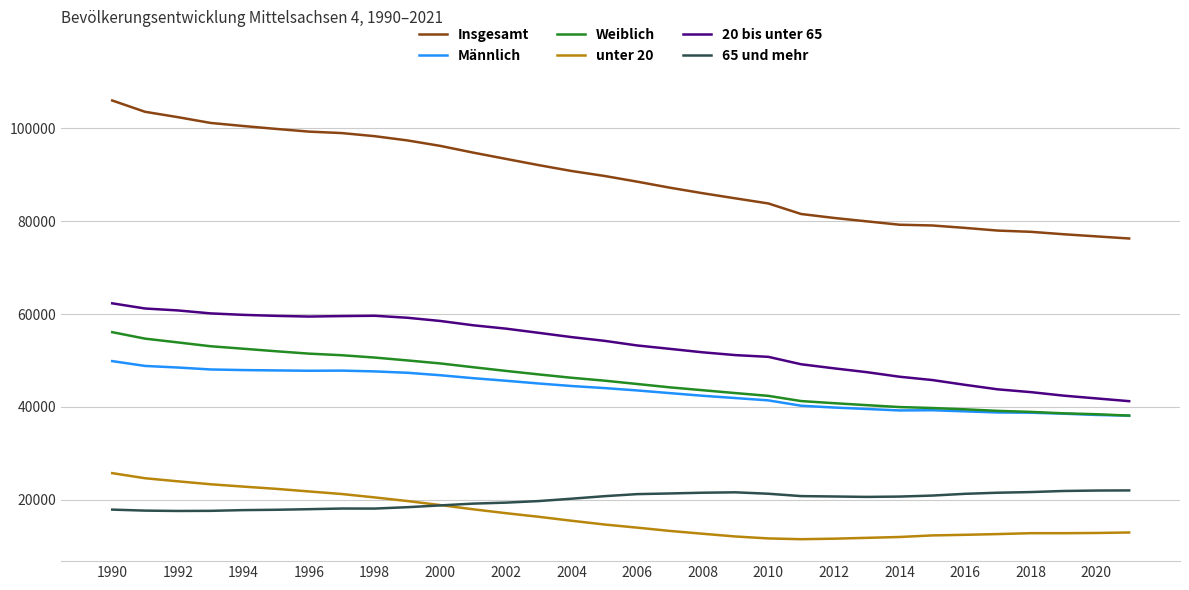

What is the maximum value shown in the chart?

105977